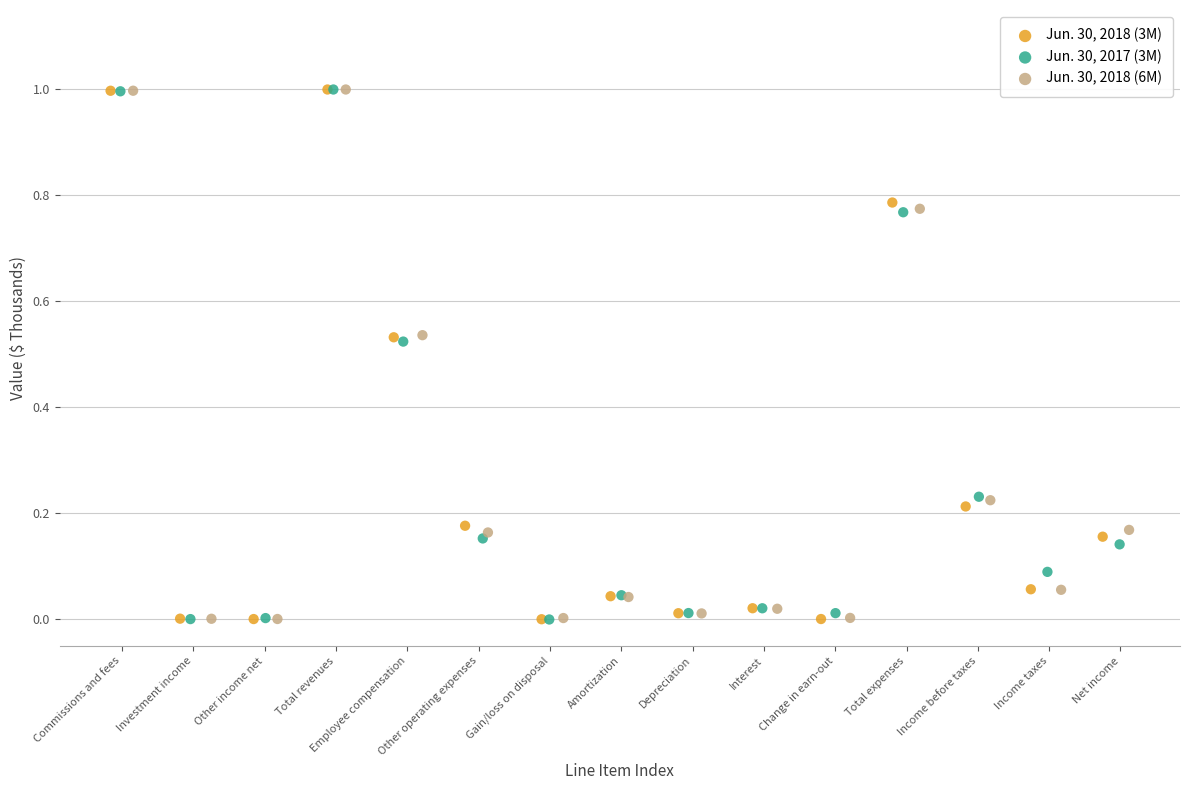

What are all the series names shown in the legend?

Jun. 30, 2018 (3M), Jun. 30, 2017 (3M), Jun. 30, 2018 (6M)